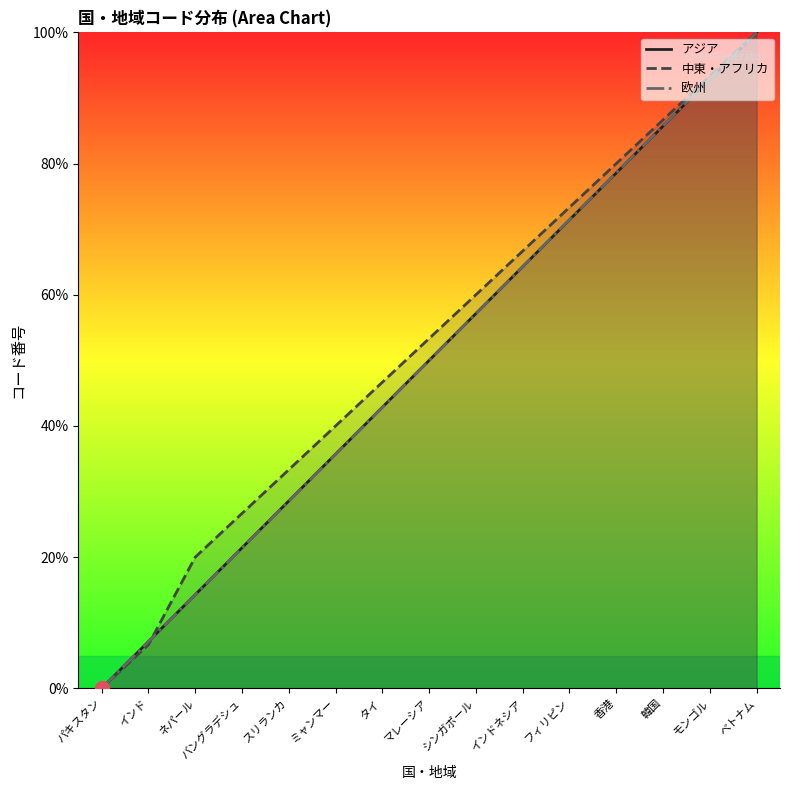

What is the difference between the maximum and second lowest values in the アジア series?

92.9